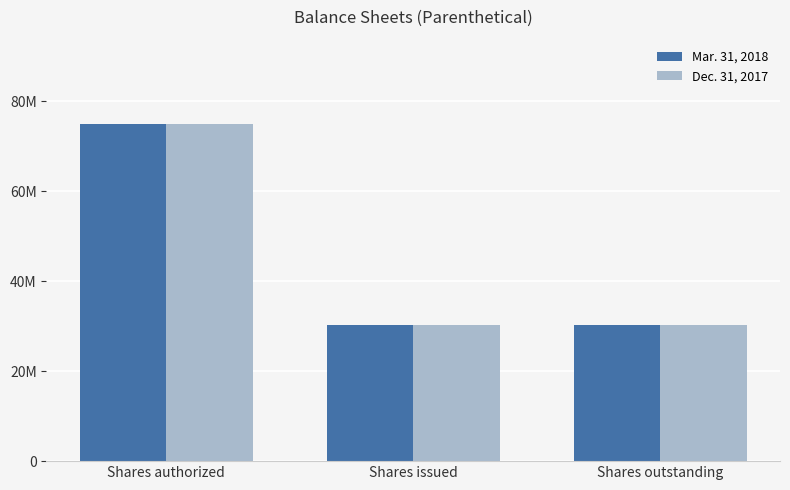

What are all the series names shown in the legend?

Mar. 31, 2018, Dec. 31, 2017